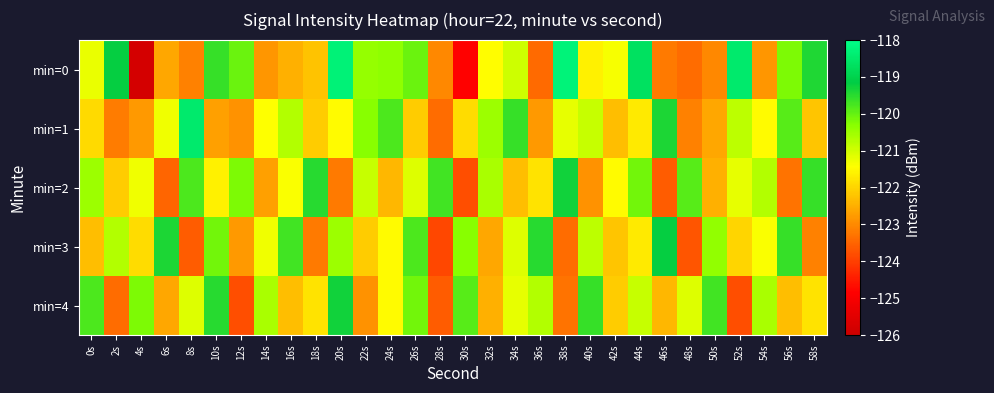

Reading left to right, what are all the values shown in this chart?

min=0: 0s=-121.2	2s=-119.2	4s=-125.8	6s=-122.6	8s=-123.1	10s=-119.6	12s=-120.1	14s=-122.8	16s=-122.5	18s=-122.2	20s=-118.3	22s=-120.4	24s=-120.4	26s=-120.1	28s=-123.0	30s=-124.8	32s=-121.5	34s=-120.9	36s=-123.4	38s=-118.3	40s=-121.6	42s=-121.4	44s=-118.7	46s=-123.2	48s=-123.4	50s=-123.0	52s=-118.5	54s=-122.8	56s=-120.2	58s=-119.4
min=1: 0s=-121.9	2s=-123.2	4s=-122.8	6s=-121.3	8s=-118.5	10s=-122.7	12s=-122.9	14s=-121.4	16s=-120.7	18s=-122.1	20s=-121.5	22s=-120.3	24s=-119.8	26s=-122.1	28s=-123.4	30s=-121.9	32s=-120.5	34s=-119.6	36s=-122.8	38s=-121.2	40s=-120.9	42s=-122.3	44s=-121.7	46s=-119.4	48s=-123.1	50s=-122.6	52s=-120.8	54s=-121.5	56s=-119.9	58s=-122.2
min=2: 0s=-120.5	2s=-122.1	4s=-121.3	6s=-123.5	8s=-119.8	10s=-121.6	12s=-120.2	14s=-122.7	16s=-121.4	18s=-119.5	20s=-123.2	22s=-120.9	24s=-122.4	26s=-121.1	28s=-119.7	30s=-123.8	32s=-120.6	34s=-122.3	36s=-121.8	38s=-119.3	40s=-122.9	42s=-121.5	44s=-120.1	46s=-123.6	48s=-119.9	50s=-122.5	52s=-121.2	54s=-120.7	56s=-123.3	58s=-119.6
min=3: 0s=-122.3	2s=-120.7	4s=-121.9	6s=-119.4	8s=-123.6	10s=-120.1	12s=-122.8	14s=-121.3	16s=-119.7	18s=-123.2	20s=-120.5	22s=-122.1	24s=-121.5	26s=-119.8	28s=-123.9	30s=-120.3	32s=-122.6	34s=-121.1	36s=-119.5	38s=-123.4	40s=-120.8	42s=-122.2	44s=-121.7	46s=-119.2	48s=-123.7	50s=-120.4	52s=-122.0	54s=-121.4	56s=-119.6	58s=-123.1
min=4: 0s=-119.8	2s=-123.4	4s=-120.2	6s=-122.6	8s=-121.1	10s=-119.5	12s=-123.8	14s=-120.6	16s=-122.3	18s=-121.8	20s=-119.3	22s=-122.9	24s=-121.5	26s=-120.1	28s=-123.6	30s=-119.9	32s=-122.5	34s=-121.2	36s=-120.7	38s=-123.3	40s=-119.6	42s=-122.1	44s=-120.9	46s=-122.4	48s=-121.1	50s=-119.7	52s=-123.8	54s=-120.6	56s=-122.3	58s=-121.8